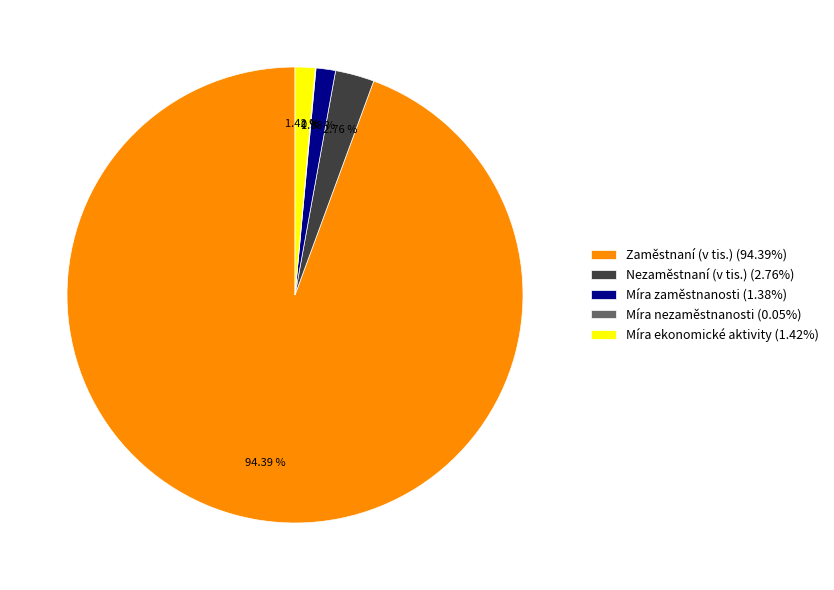

To the nearest percent, what is the combined percentage of Míra ekonomické aktivity and Nezaměstnaní (v tis.)?

4%